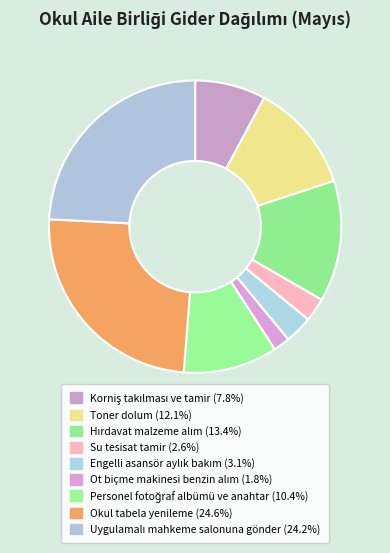

How many slices are in this pie chart?

9